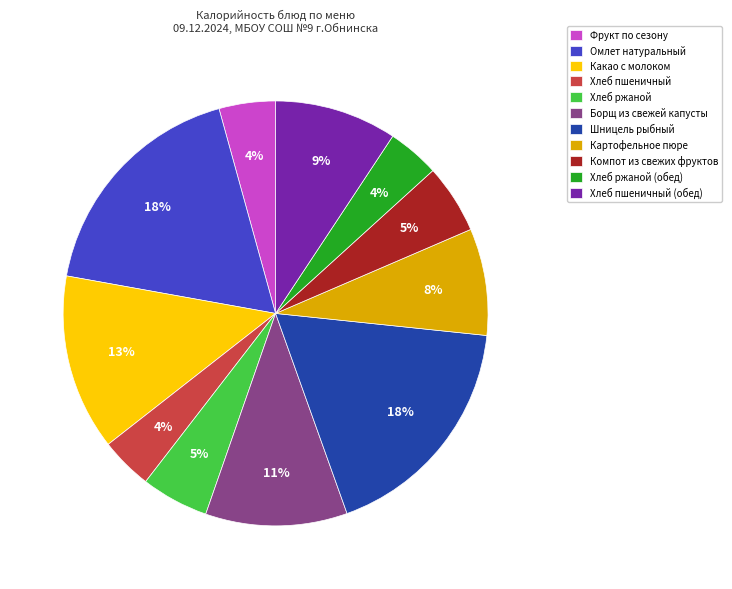

How many slices are in this pie chart?

11